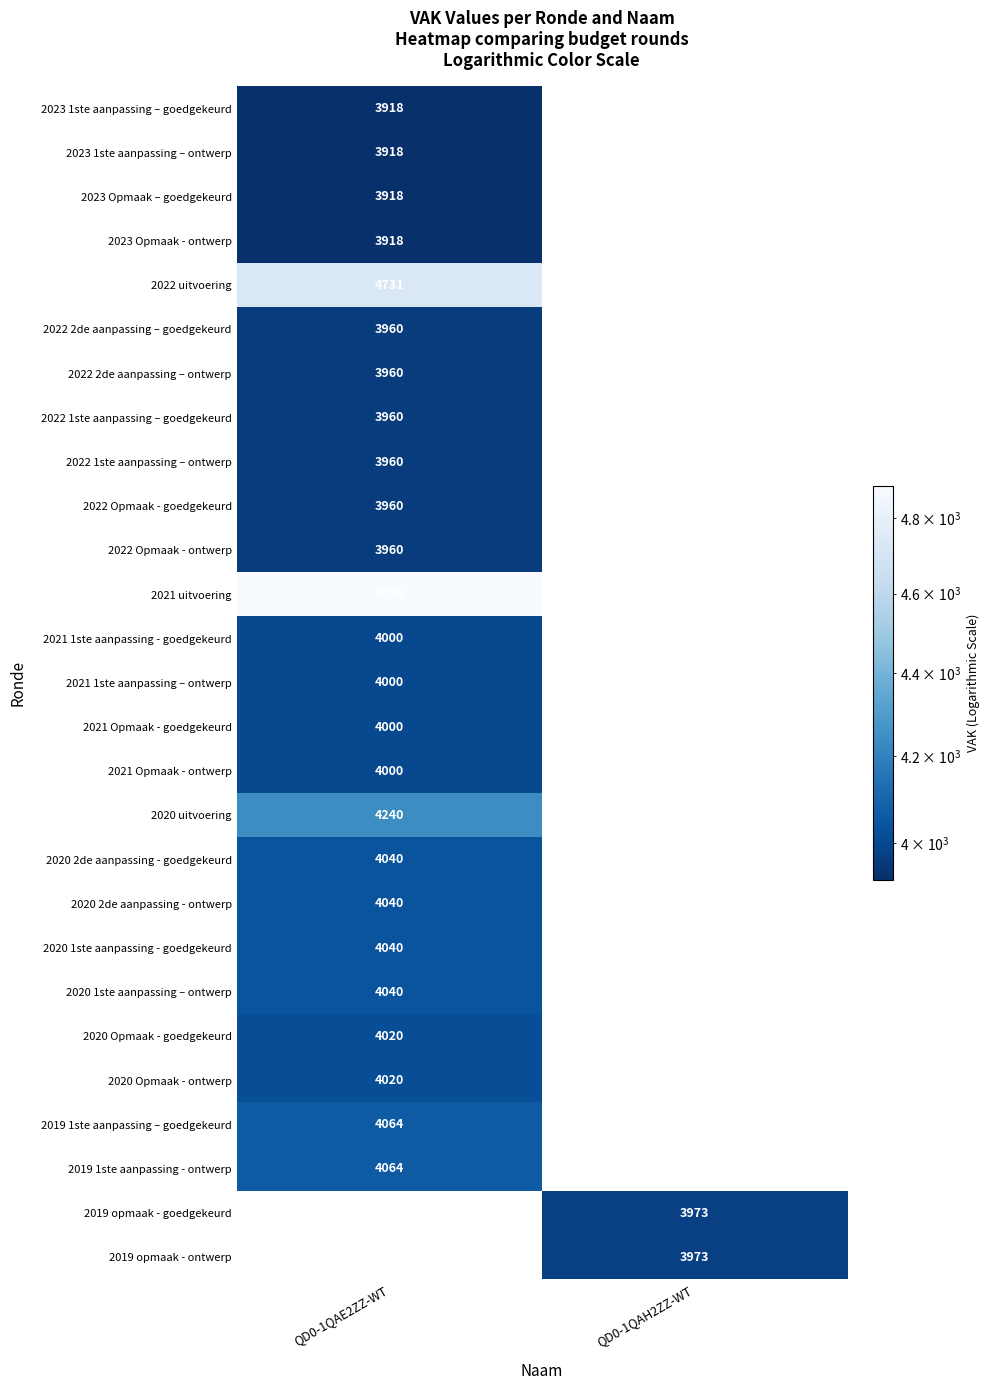

What is the minimum value shown in the chart?

3918.0